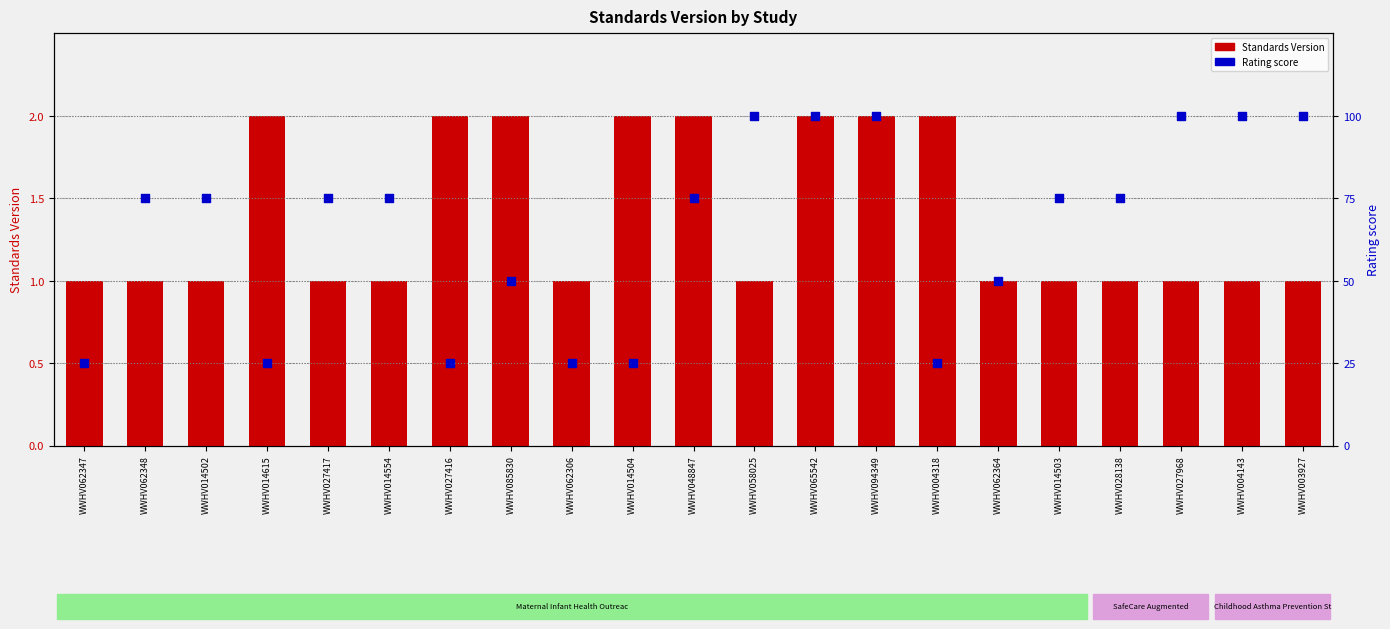

What are all the series names shown in the legend?

Standards Version, Rating score